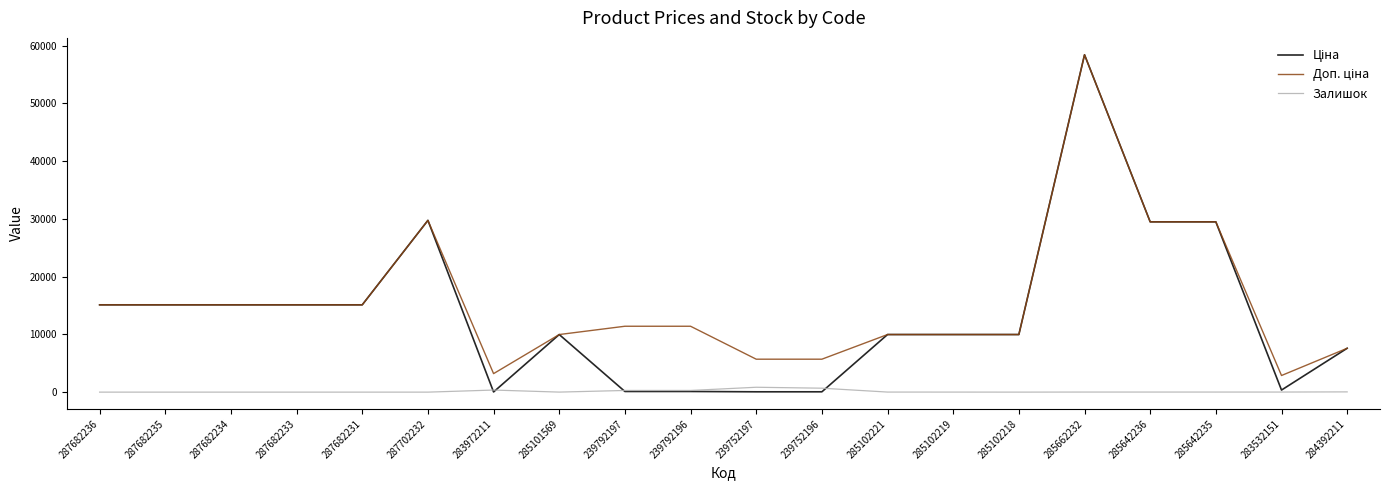

At which category is the sum across all series the highest?

285662232